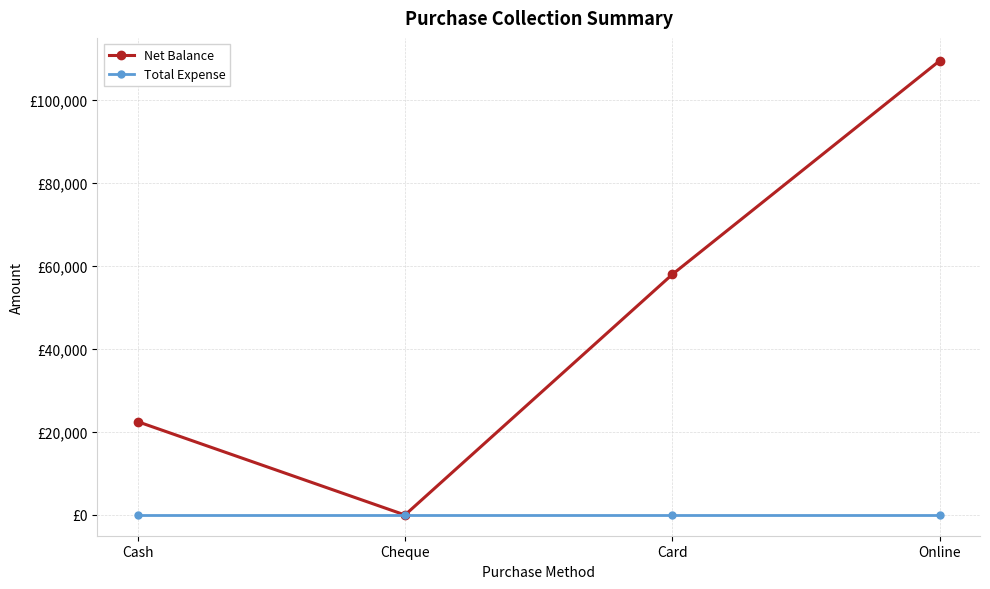

What are all the series names shown in the legend?

Net Balance, Total Expense